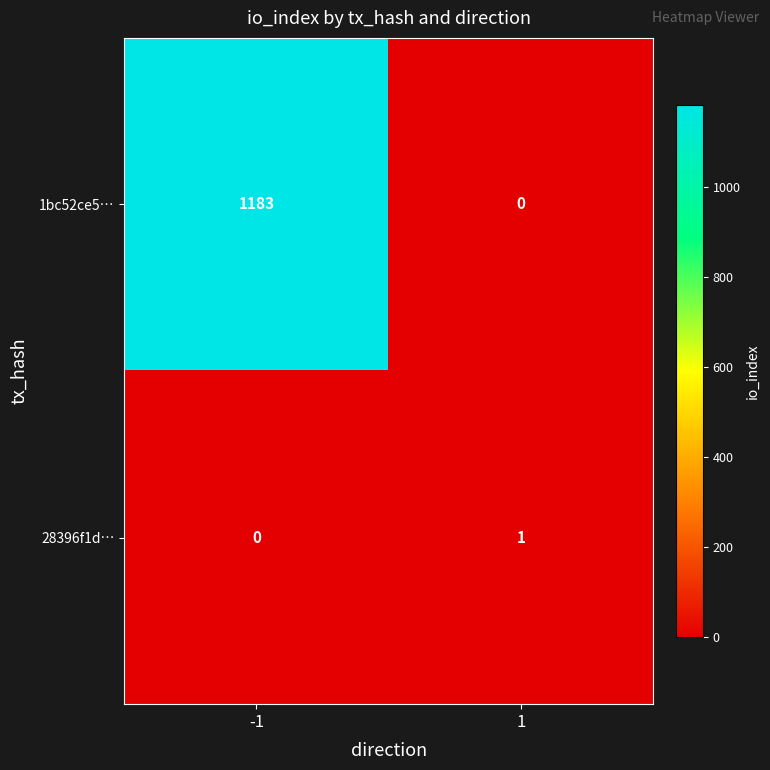

Which category has the highest value across all series?

-1